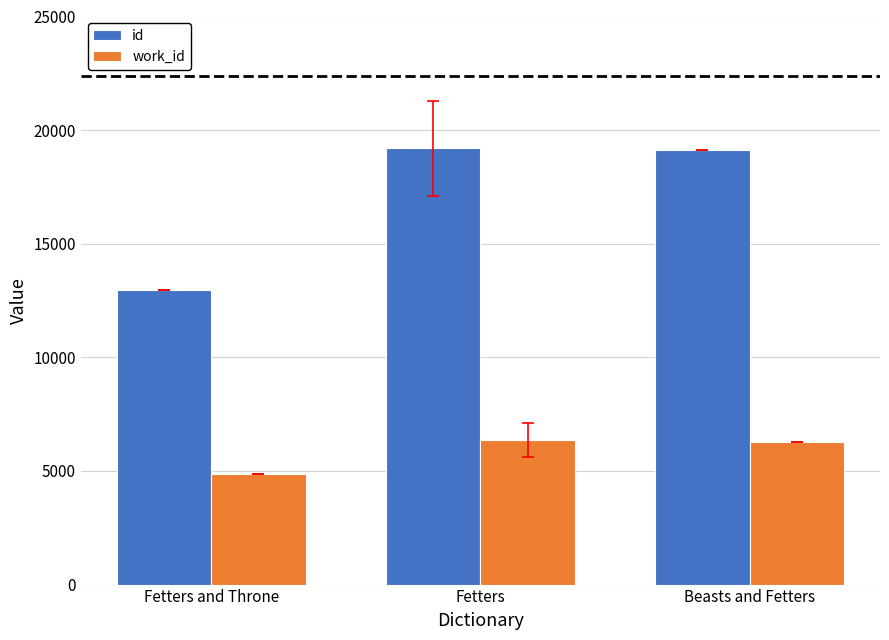

What is the greatest value displayed?

19191